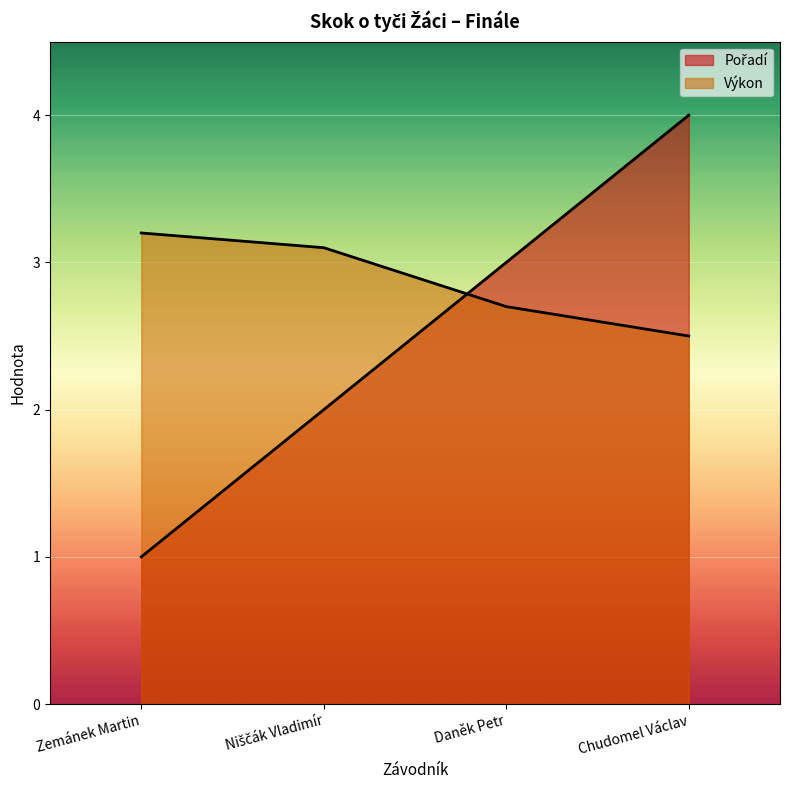

The Pořadí series shows 4.0 at Chudomel Václav. True or false?

True